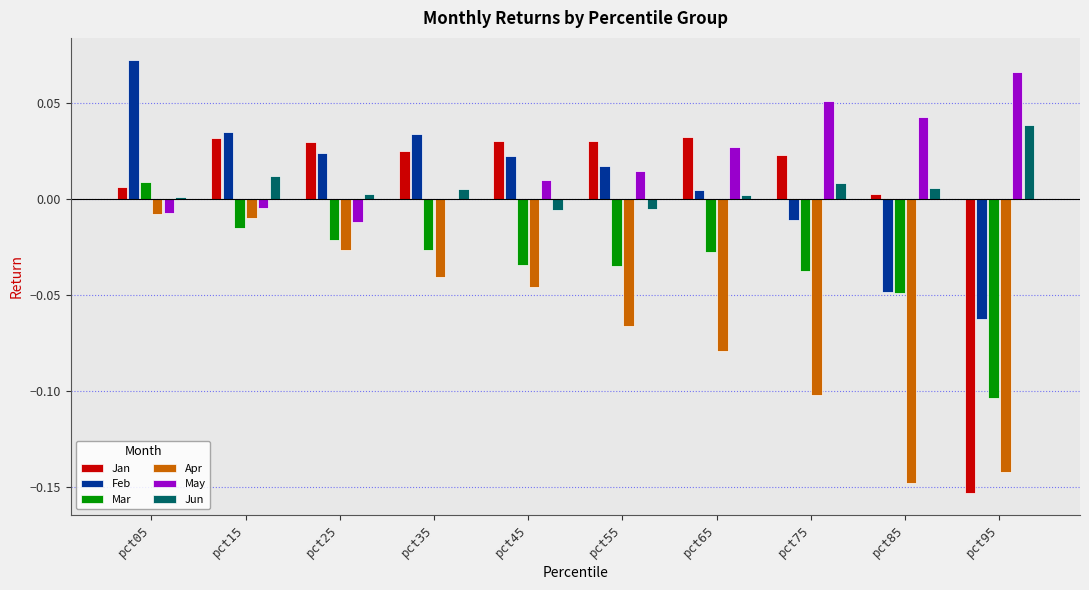

What are all the series names shown in the legend?

Jan, Feb, Mar, Apr, May, Jun